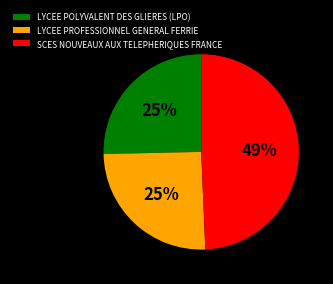

How many segments does this pie chart have?

3